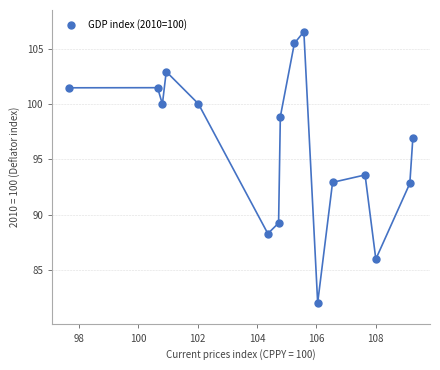

What is the range of Y values (max minus min)?

24.5